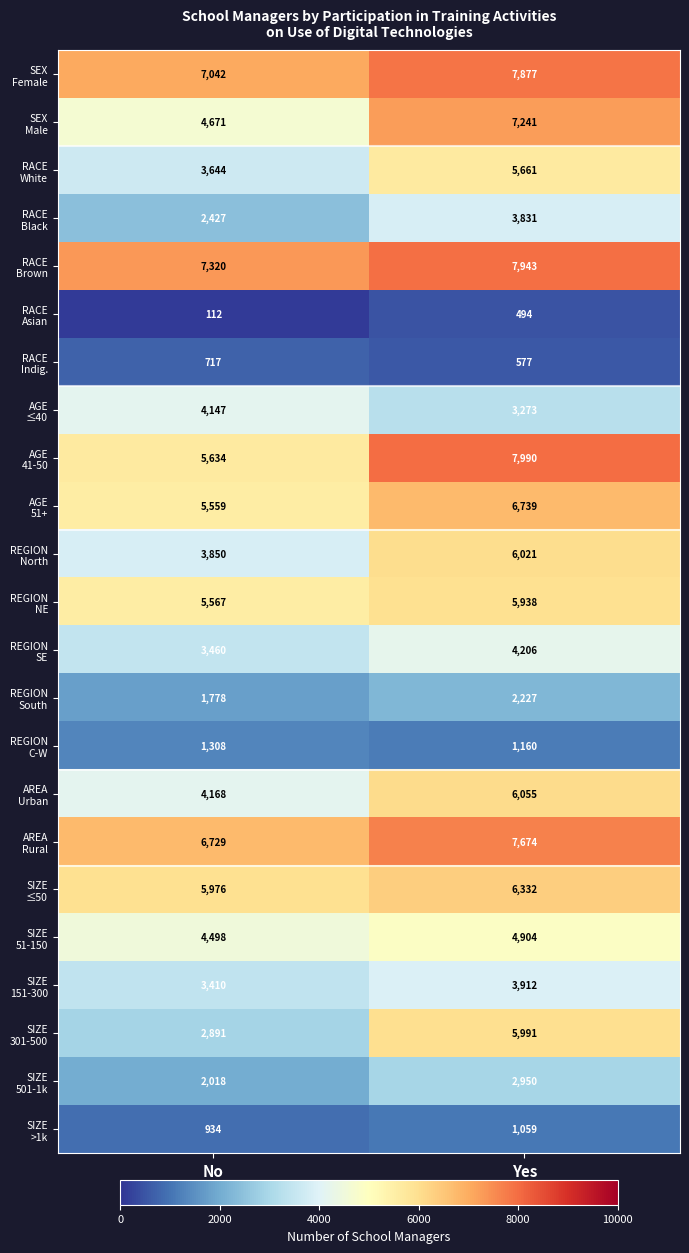

What is the difference between the highest and lowest values at No?

7208